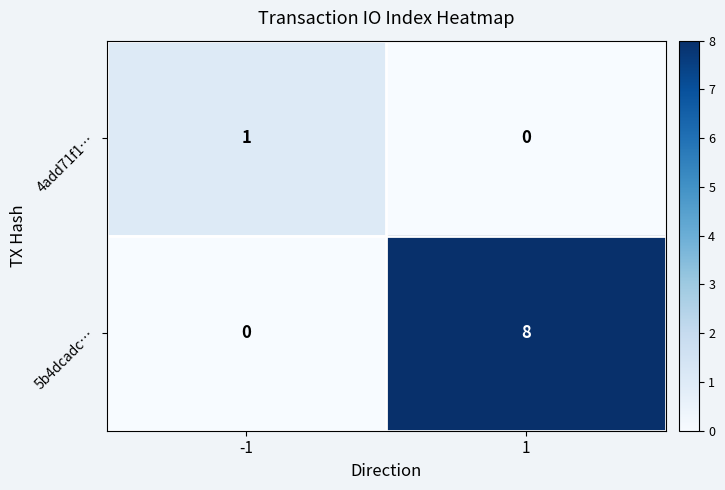

Rank the series at -1 from highest to lowest value.

4add71f1…, 5b4dcadc…